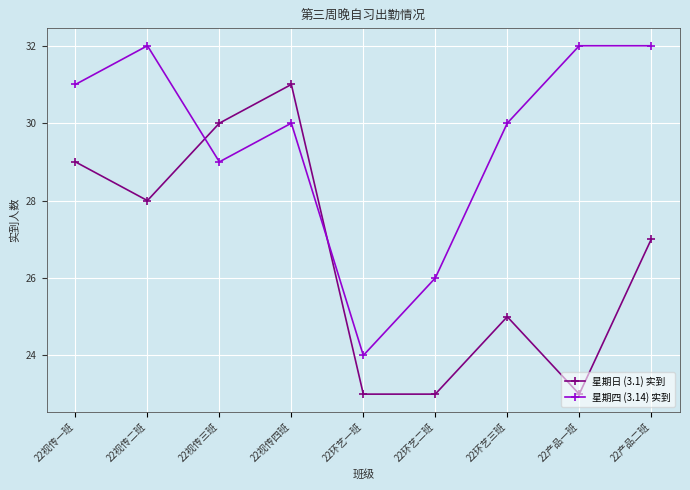

Between 22视传三班 and 22环艺一班, which series saw the biggest shift?

星期日 (3.1) 实到